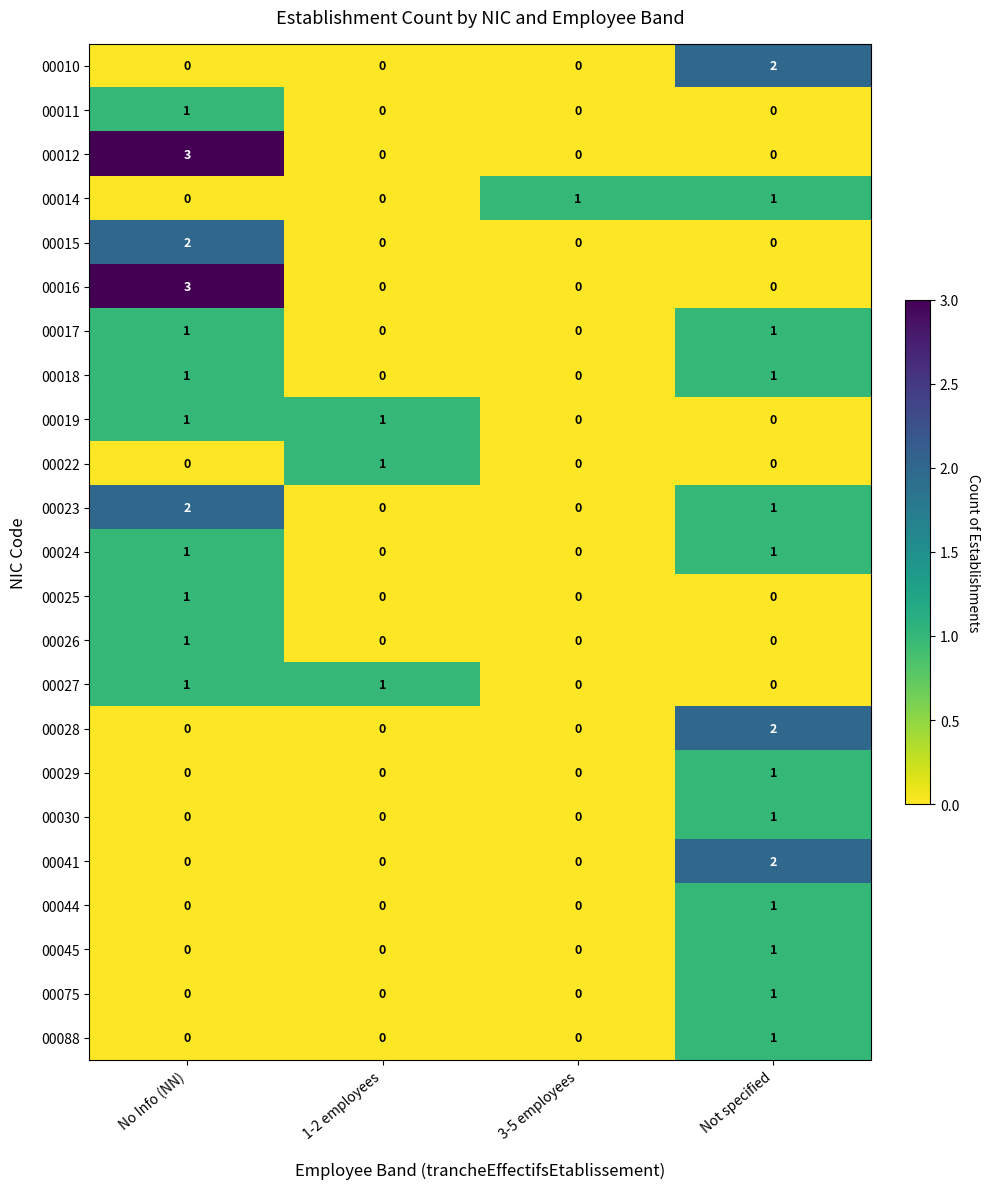

At how many categories does at least one series exceed 0?

4